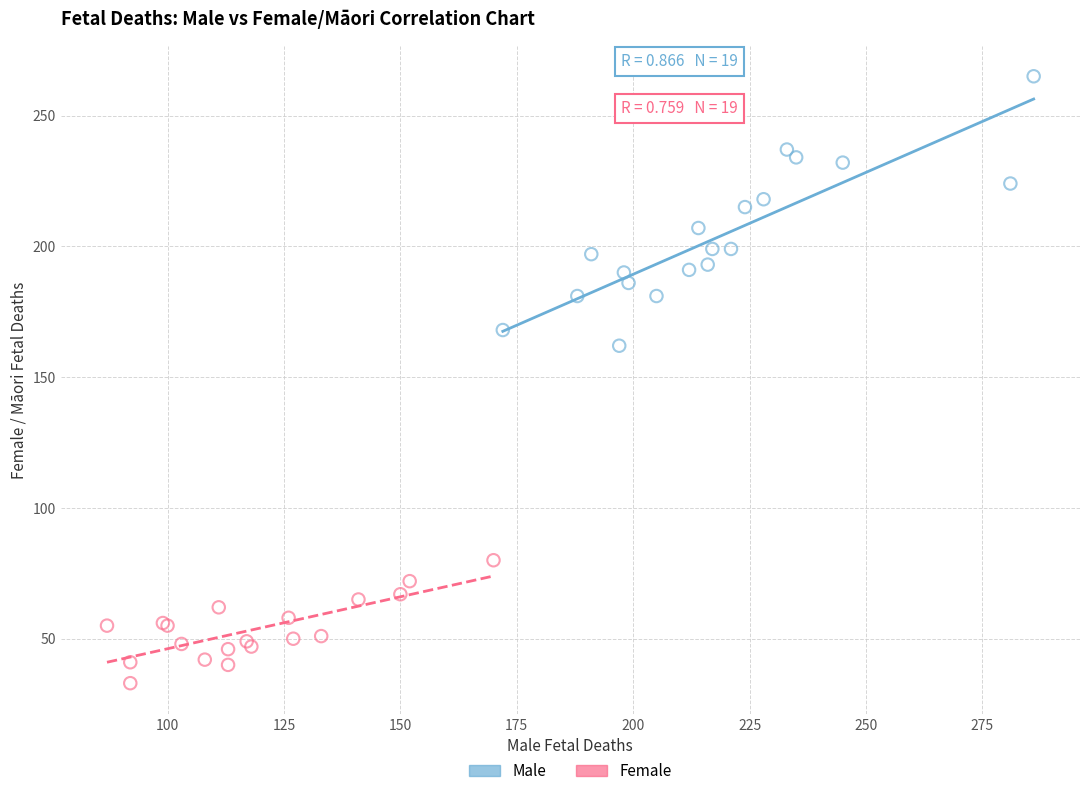

Which series contains the lowest Y value?

Female